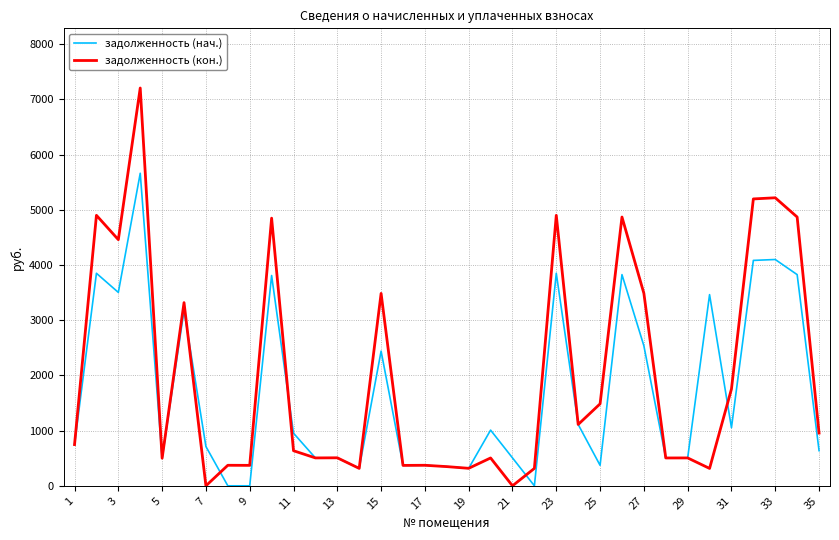

Which series has the largest range (max minus min)?

задолженность (кон.)